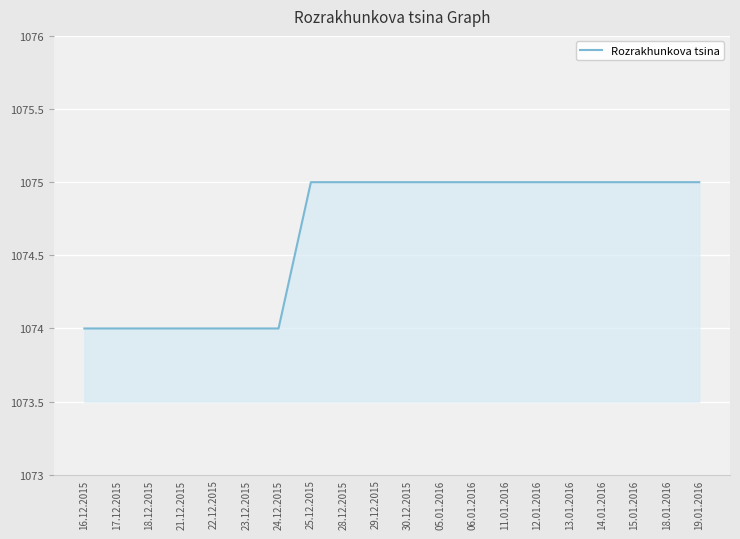

Is it true that the value at 12.01.2016 is 607?

False